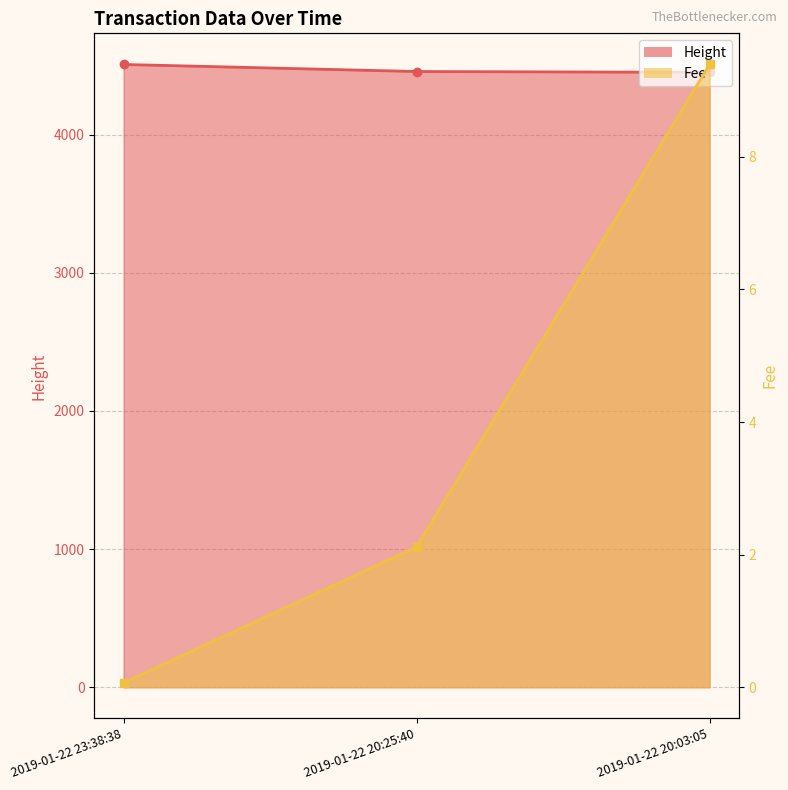

Count the number of categories in the chart.

3